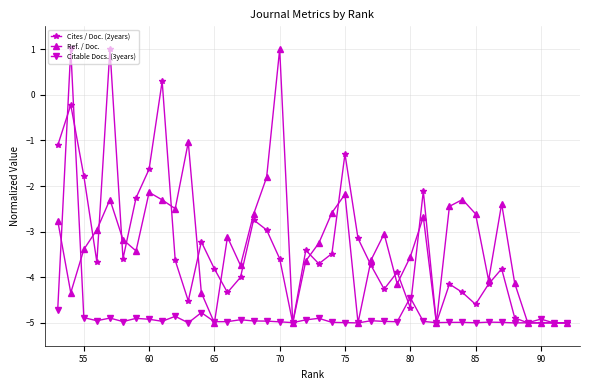

Is it true that Ref. / Doc. equals -5.0 at 65?

True